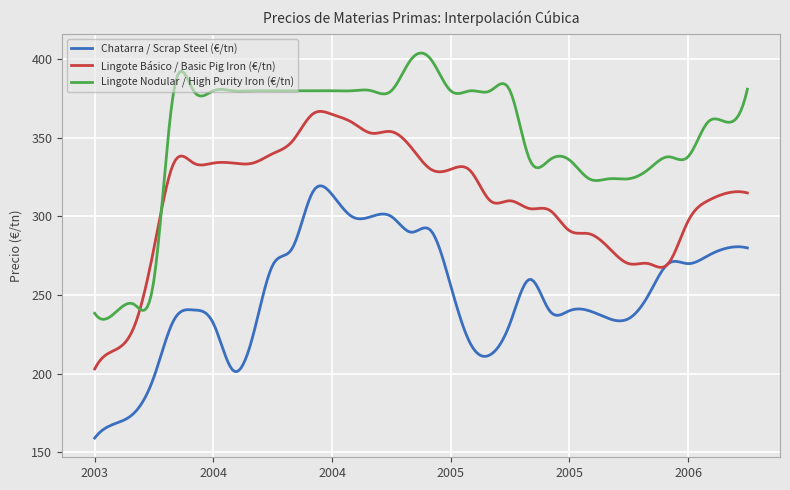

List the series in order of their peak value, lowest first.

Chatarra / Scrap Steel (€/tn), Lingote Básico / Basic Pig Iron (€/tn), Lingote Nodular / High Purity Iron (€/tn)